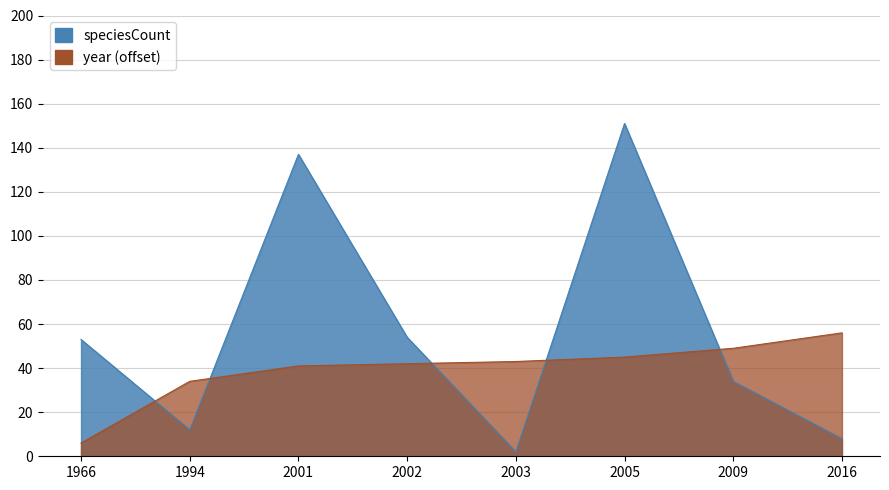

The speciesCount series shows 137 at 2001. True or false?

True